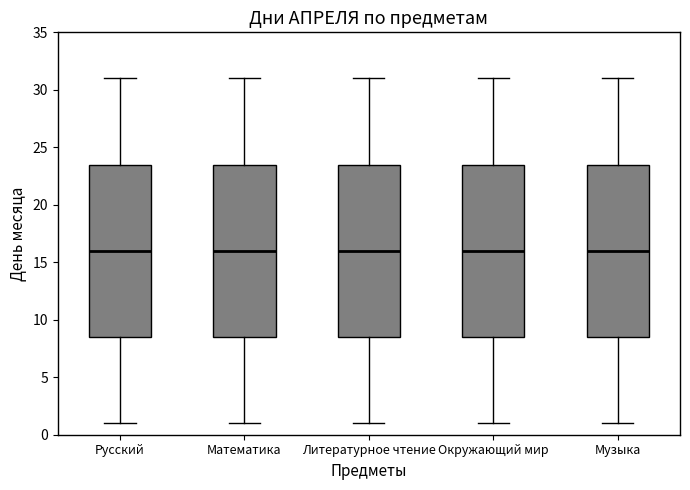

Reading left to right, read every box against the y-axis: the position of its median line, the range the box covers, and the ends of its whiskers. The values are not printed on the chart, so give them approximately, as read against the axis.

Русский: median 16.0, box 8.5 to 23.5, whiskers 1.0 to 31.0
Математика: median 16.0, box 8.5 to 23.5, whiskers 1.0 to 31.0
Литературное чтение: median 16.0, box 8.5 to 23.5, whiskers 1.0 to 31.0
Окружающий мир: median 16.0, box 8.5 to 23.5, whiskers 1.0 to 31.0
Музыка: median 16.0, box 8.5 to 23.5, whiskers 1.0 to 31.0